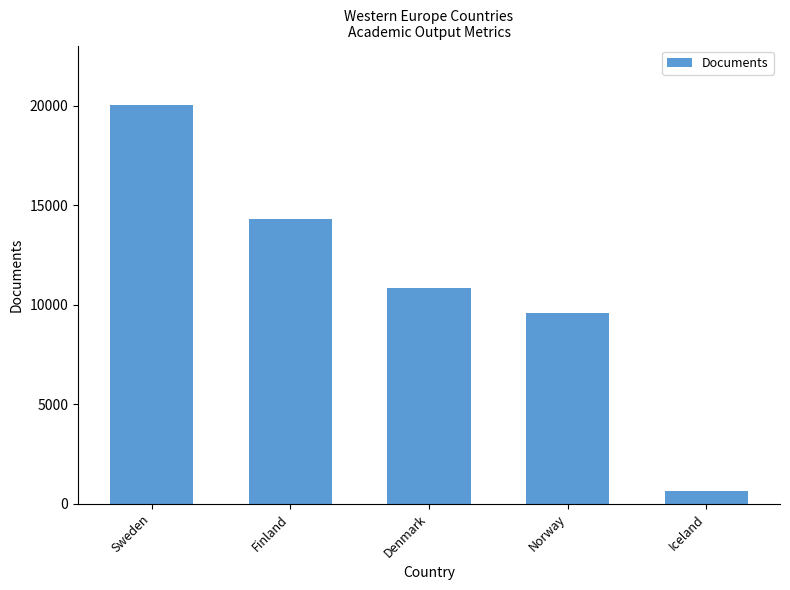

Rank the categories by value from highest to lowest.

Sweden, Finland, Denmark, Norway, Iceland